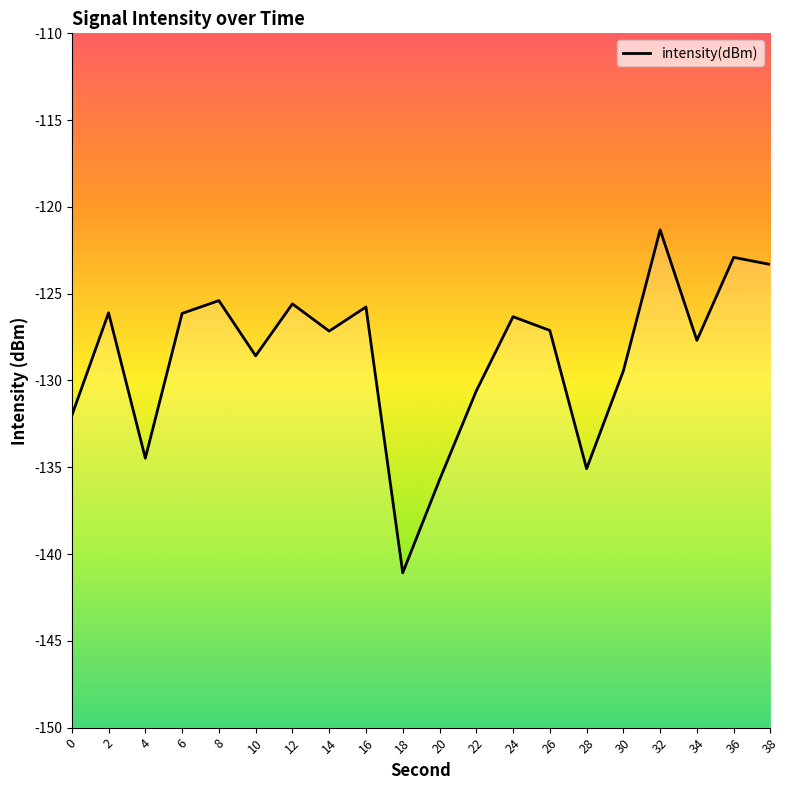

What value does the data have at 2?

-126.1